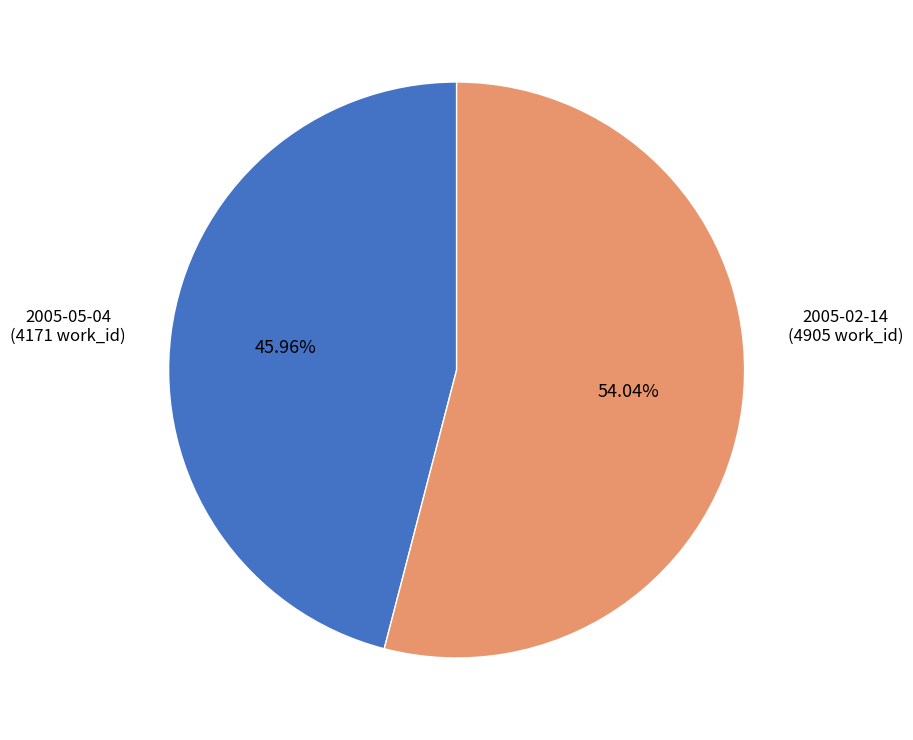

Count the number of slices in the pie.

2